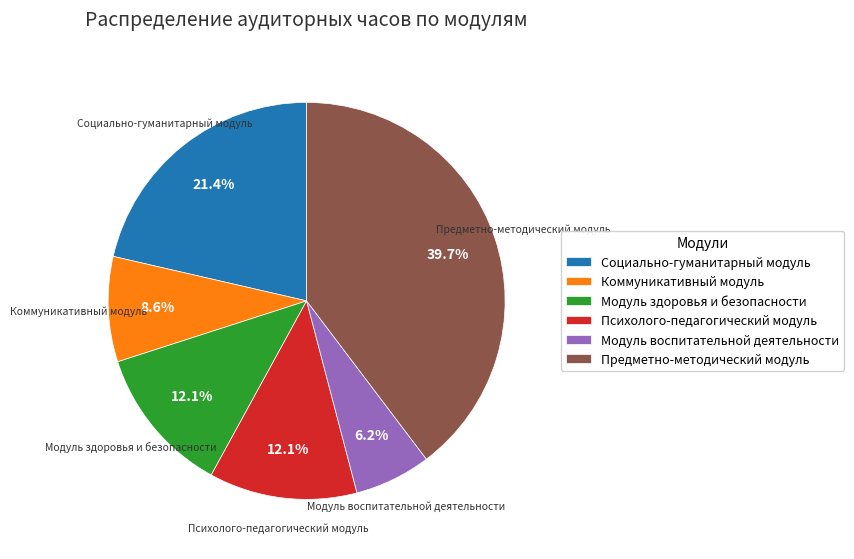

How many slices are in this pie chart?

6